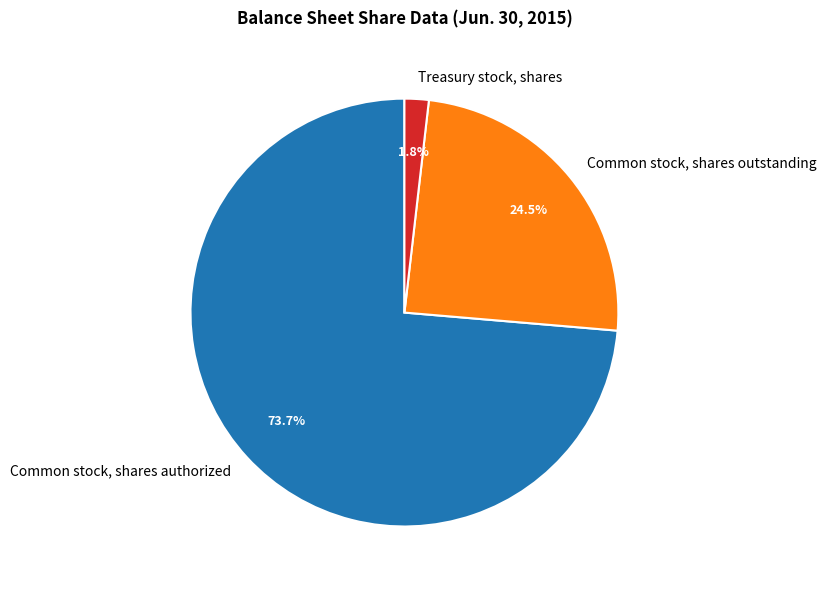

Do Treasury stock, shares and Common stock, shares authorized together represent more than half of the pie?

Yes